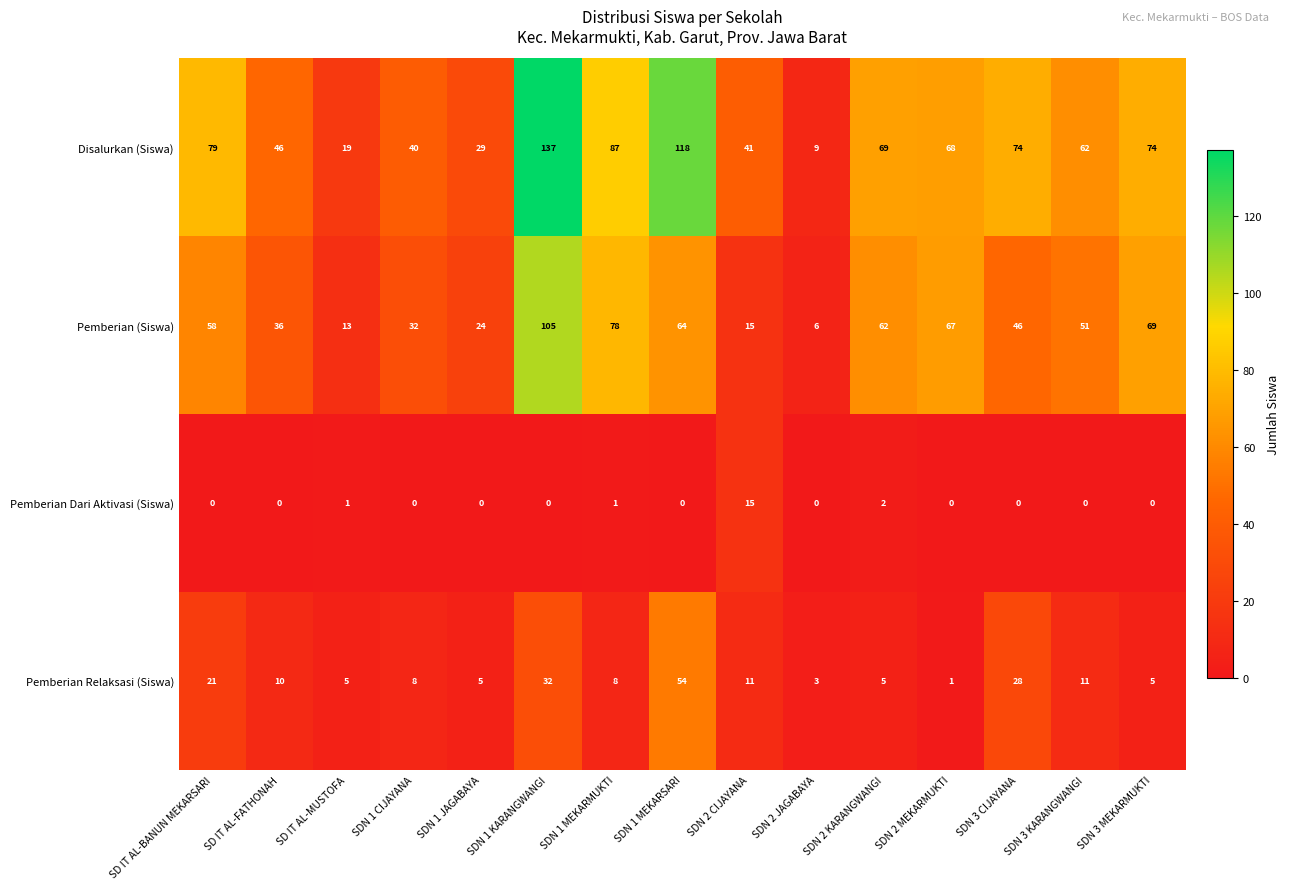

Between SDN 1 KARANGWANGI and SDN 2 CIJAYANA, which series saw the biggest shift?

Disalurkan (Siswa)